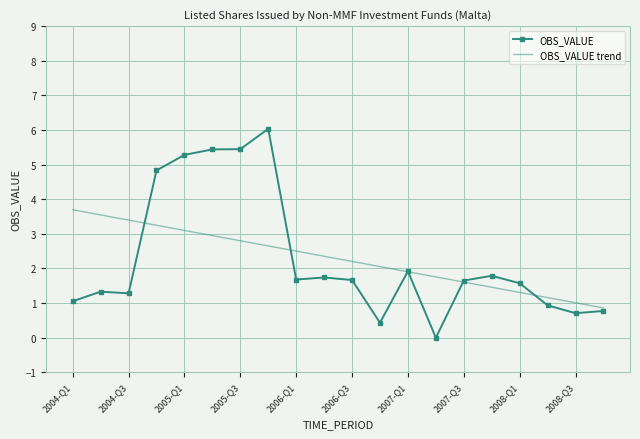

Which series has the widest spread of values?

OBS_VALUE